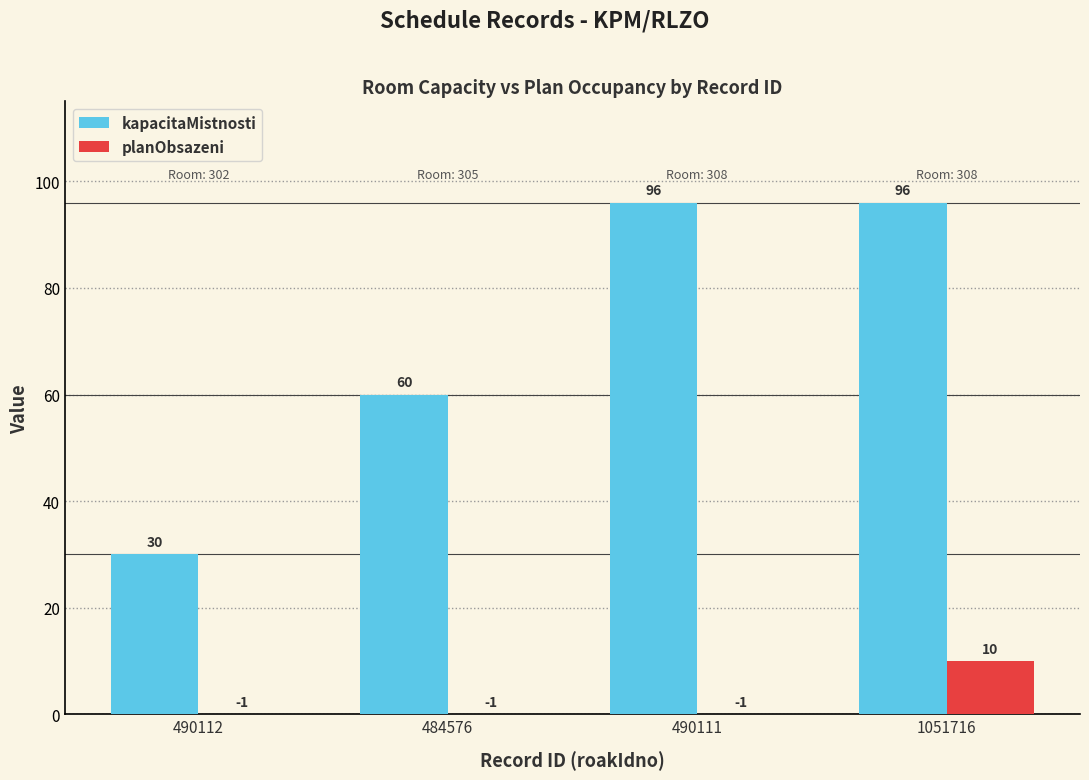

The kapacitaMistnosti series shows 41 at 484576. True or false?

False